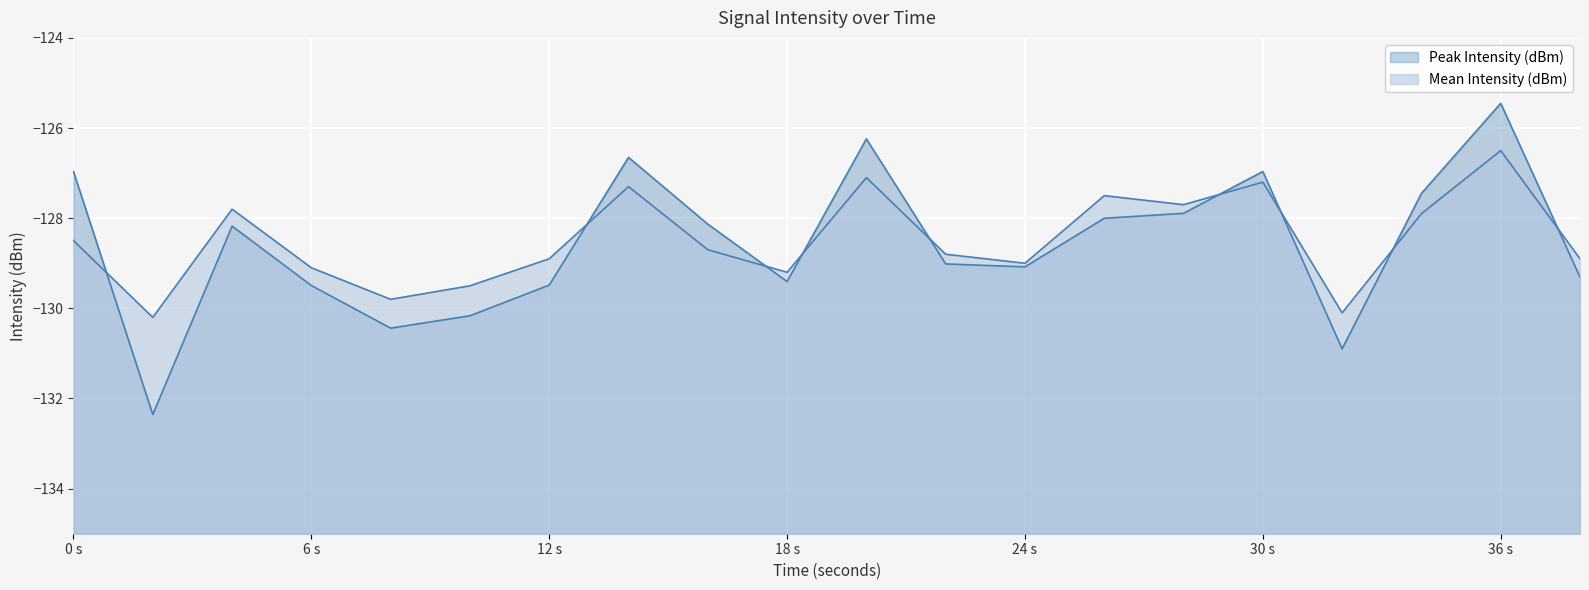

Which series has the largest range (max minus min)?

Peak Intensity (dBm)